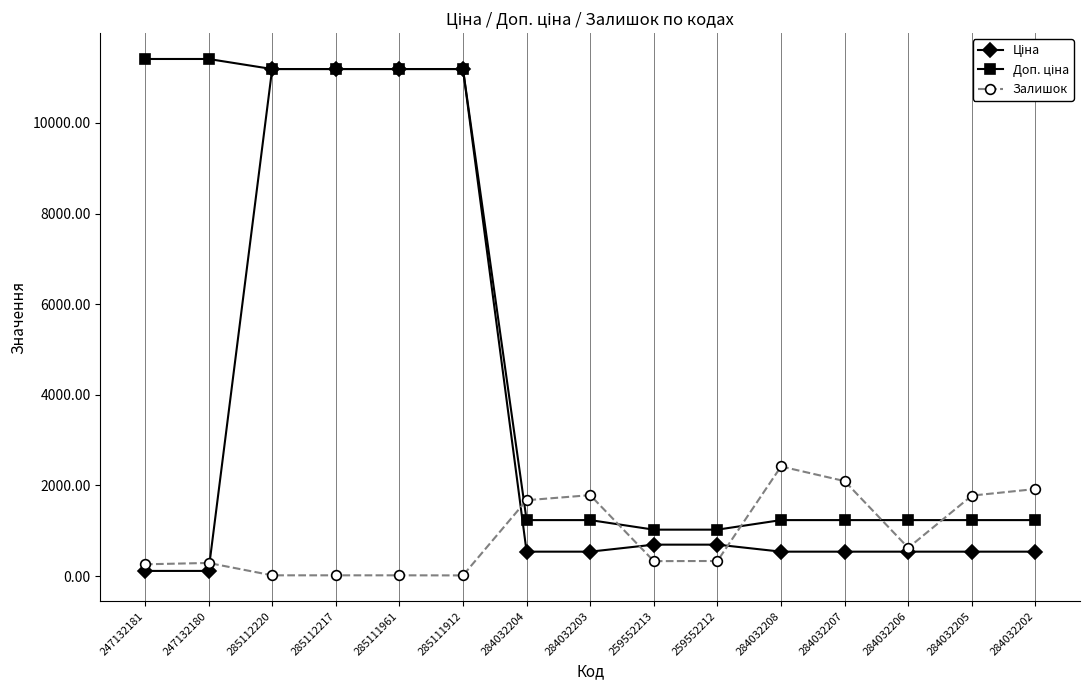

What is the highest value of the Залишок series?

2419.0